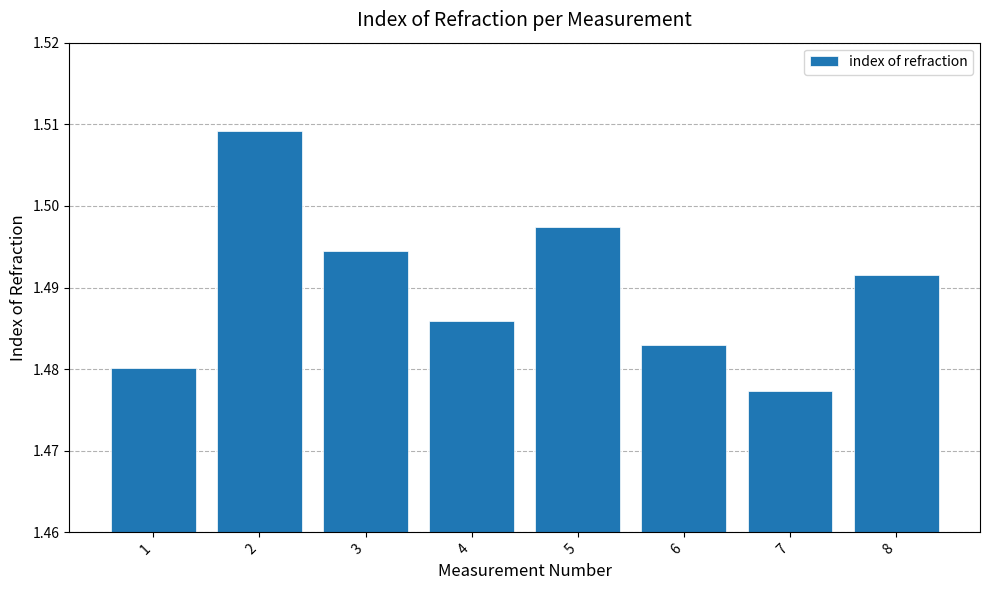

What is the ratio of the value at 2 to the value at 8?

1.0